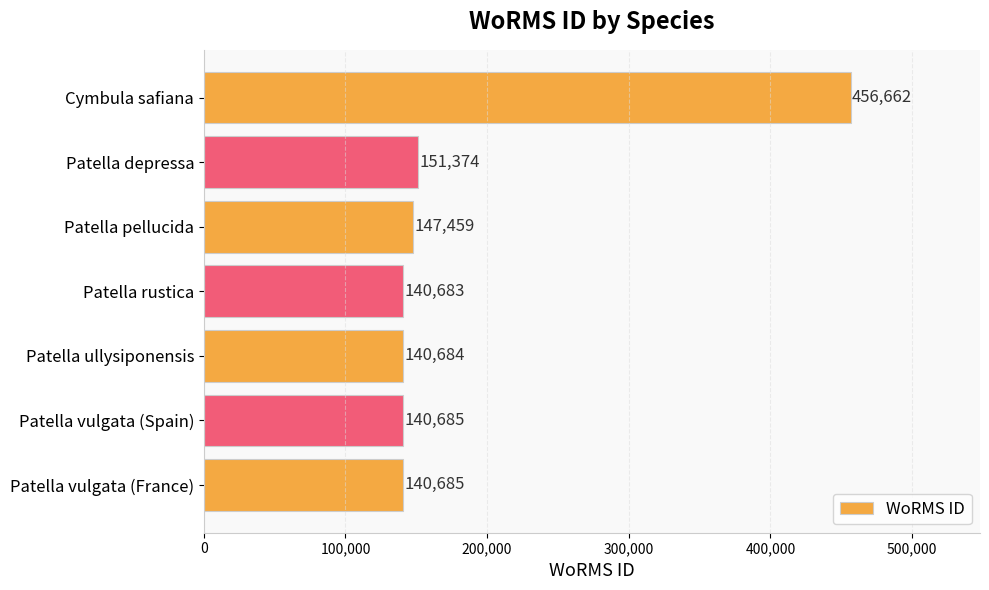

What is the difference between the second highest and second lowest values?

10690